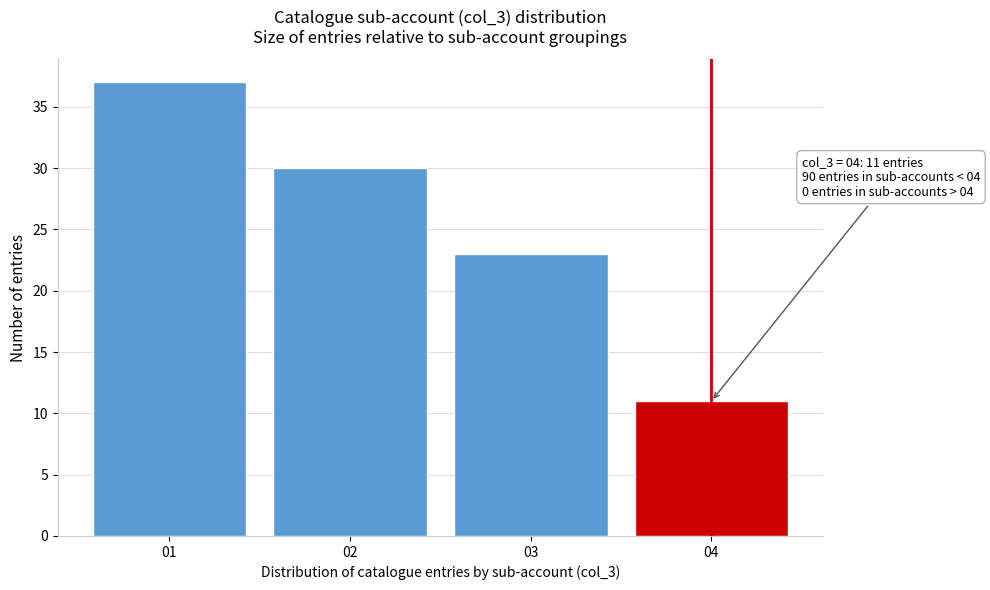

Reading right to left, what are all the values shown in this chart?

11	23	30	37